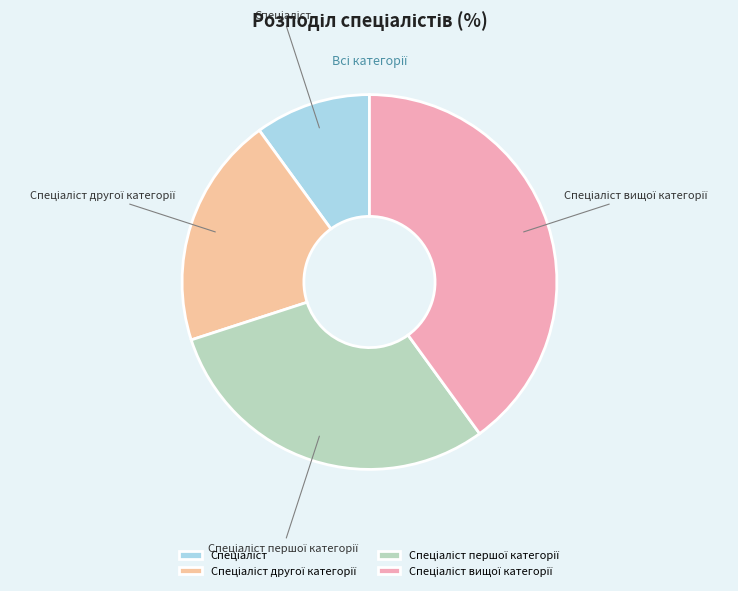

Is there any slice that represents more than half of the pie?

No